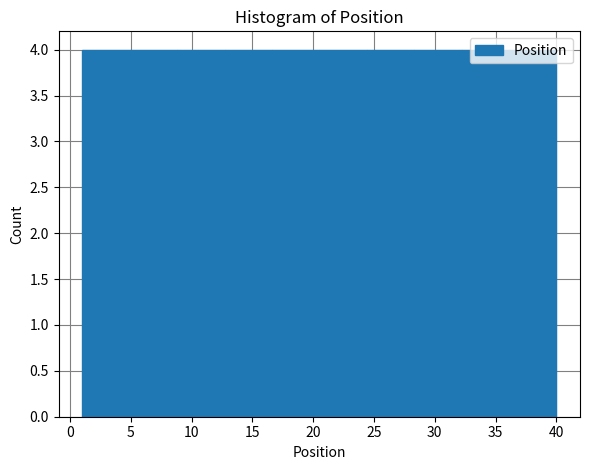

Reading left to right, list every bar in this chart as the range it spans on the x-axis followed by its height. Neither the bar edges nor the heights are printed on the chart, so give them approximately, as read against the axes.

1.0 to 4.9: 4
4.9 to 8.8: 4
8.8 to 12.7: 4
12.7 to 16.6: 4
16.6 to 20.5: 4
20.5 to 24.4: 4
24.4 to 28.3: 4
28.3 to 32.2: 4
32.2 to 36.1: 4
36.1 to 40.0: 4